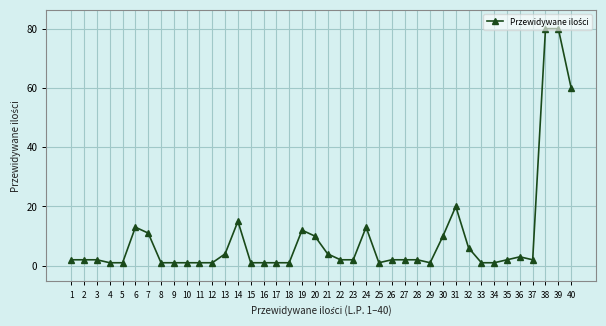

Approximately how many times larger is the value at 30 compared to 15?

10.0